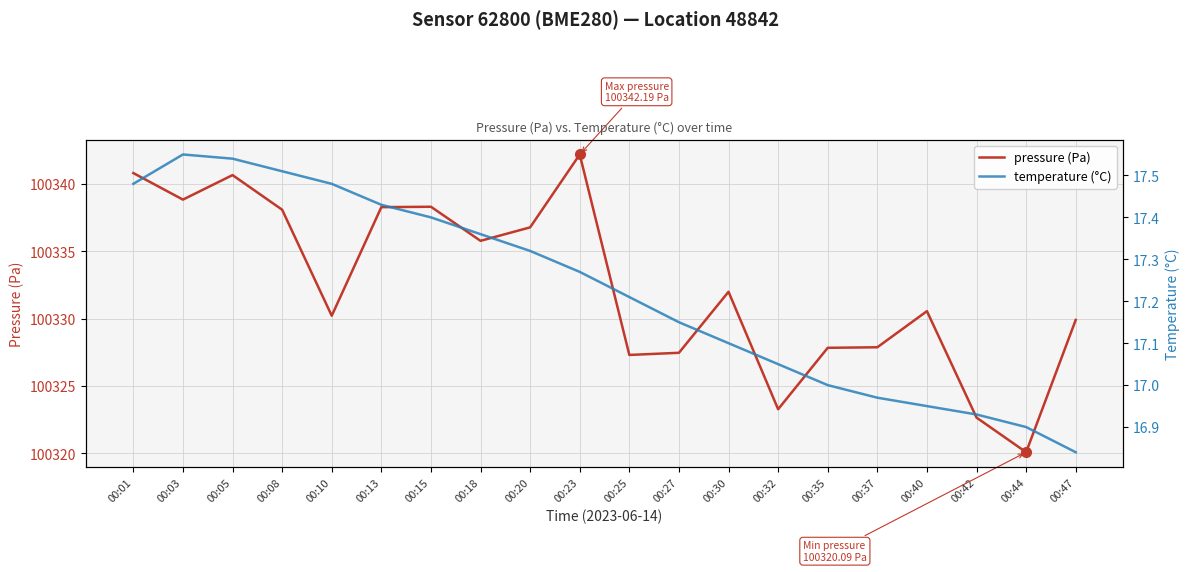

Is the value of temperature (°C) at 00:18 greater than the value of pressure (Pa) at 00:32?

No